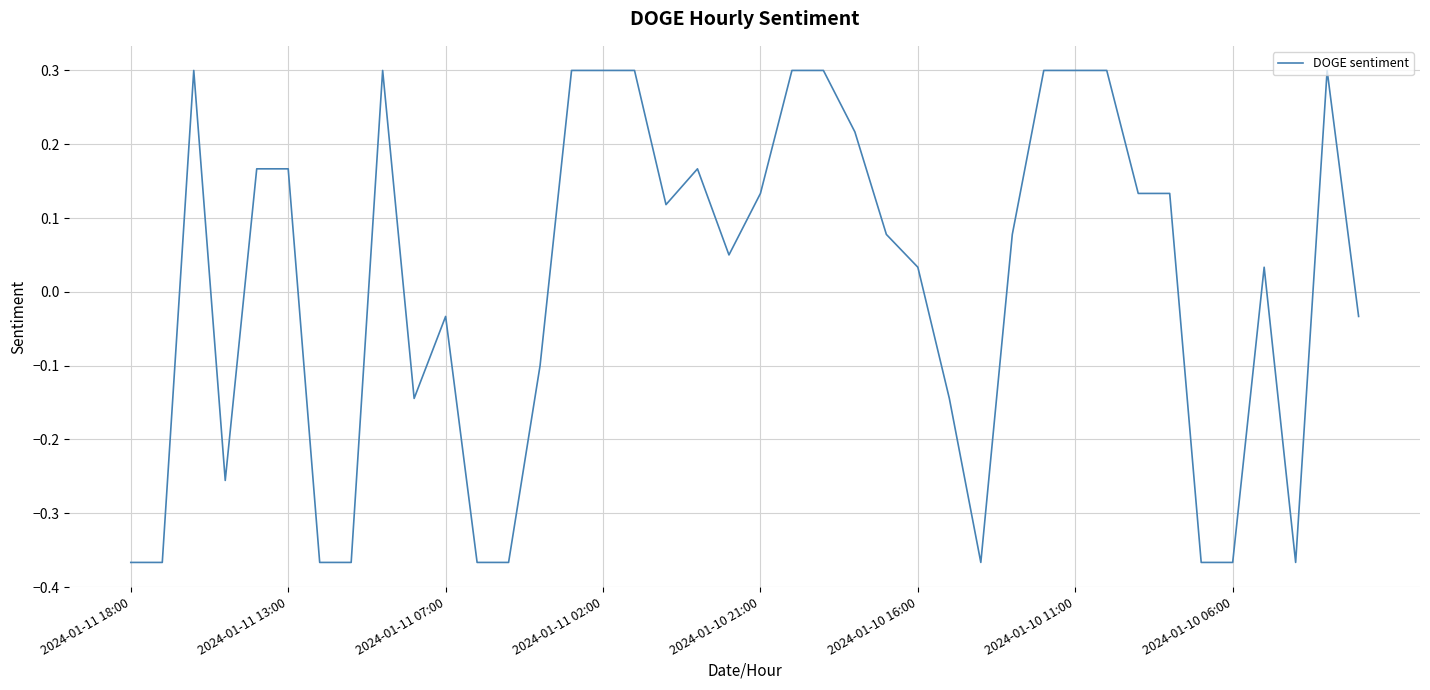

What is the difference between the maximum and minimum values?

0.7